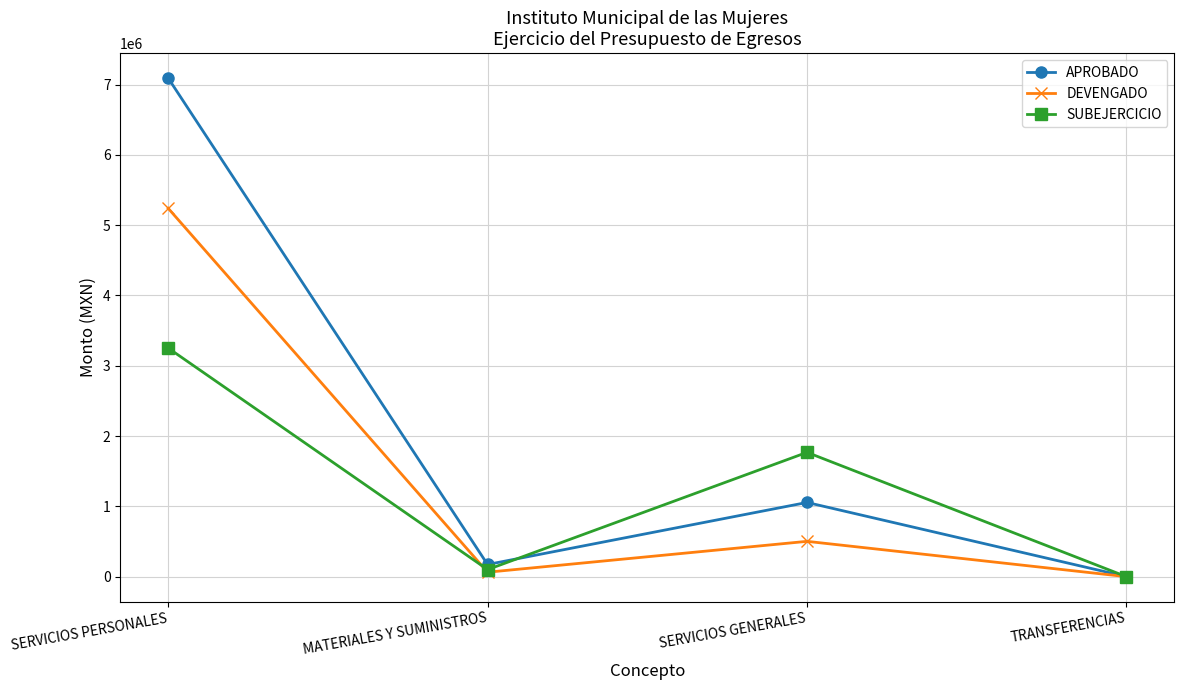

What is the greatest value displayed?

7091647.7